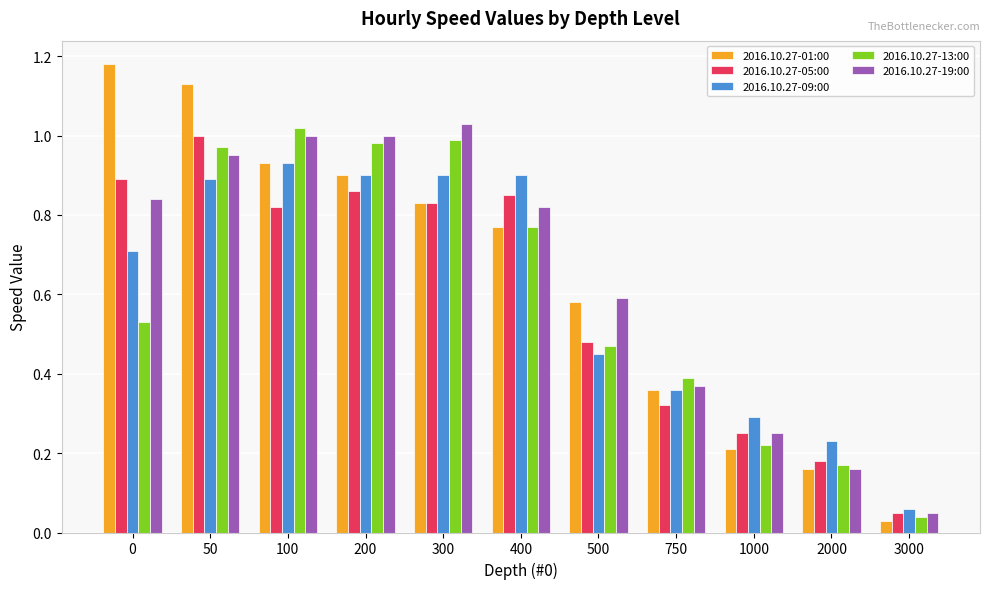

Which category has the lowest value across all series?

3000